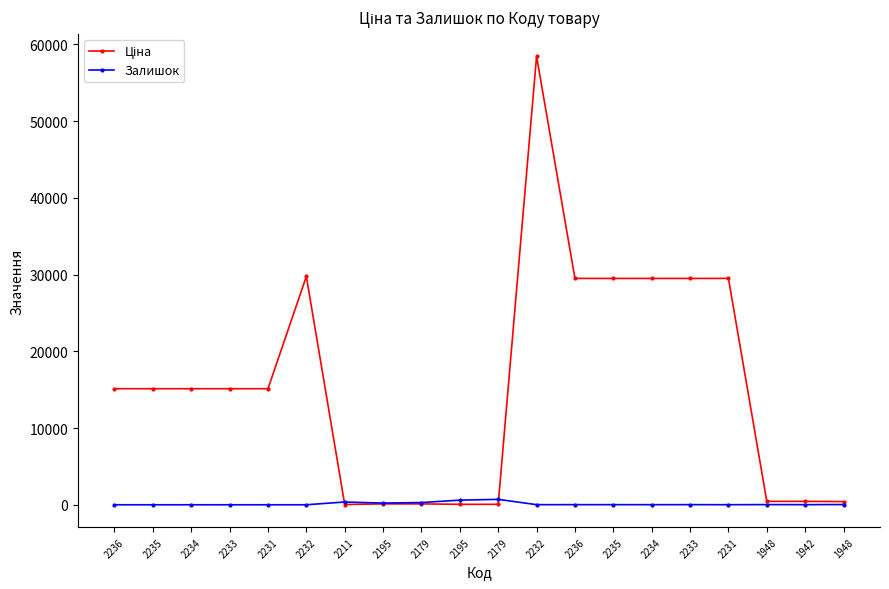

List the series in order of their peak value, lowest first.

Залишок, Ціна